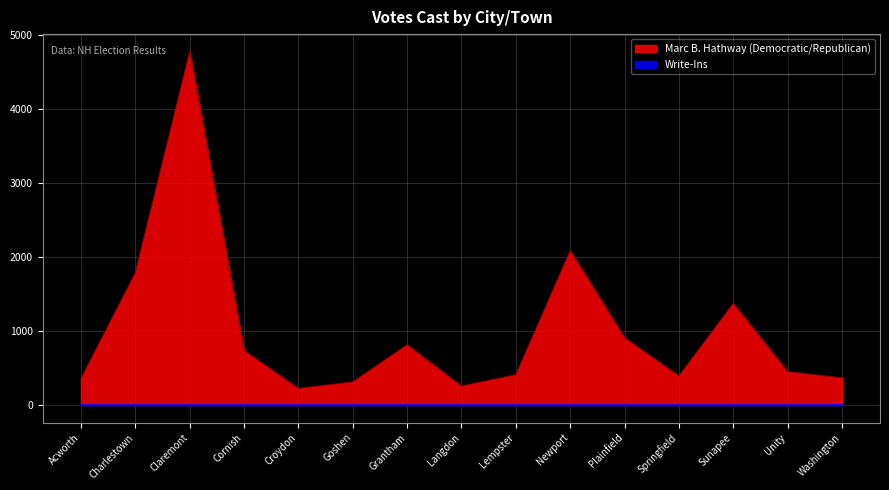

At which category does the data reach its first local peak?

Claremont